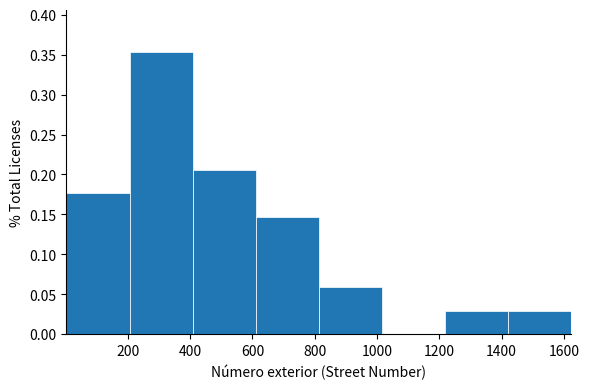

Reading left to right, list every bar in this chart as the range it spans on the x-axis followed by its height. Neither the bar edges nor the heights are printed on the chart, so give them approximately, as read against the axes.

0 to 200: 0.175
200 to 400: 0.355
400 to 620: 0.205
620 to 820: 0.145
820 to 1020: 0.060
1020 to 1220: 0
1220 to 1420: 0.030
1420 to 1620: 0.030